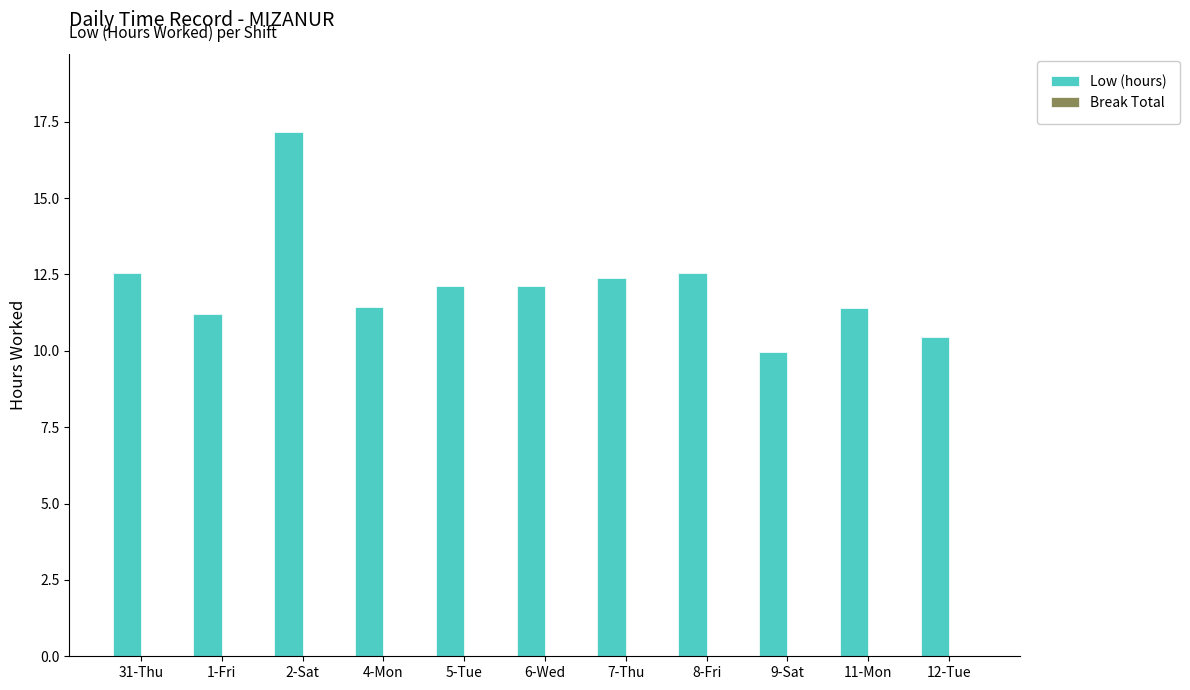

True or false: the data shows 3.0 at 7-Thu.

False